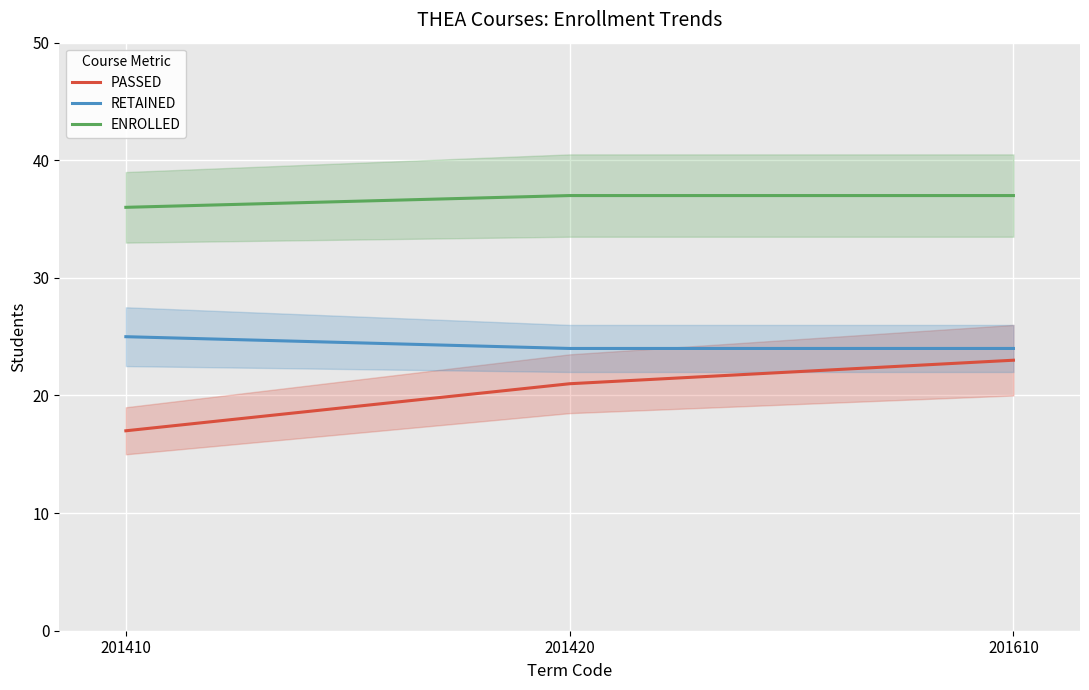

Which category has the lowest value in the ENROLLED series?

201410